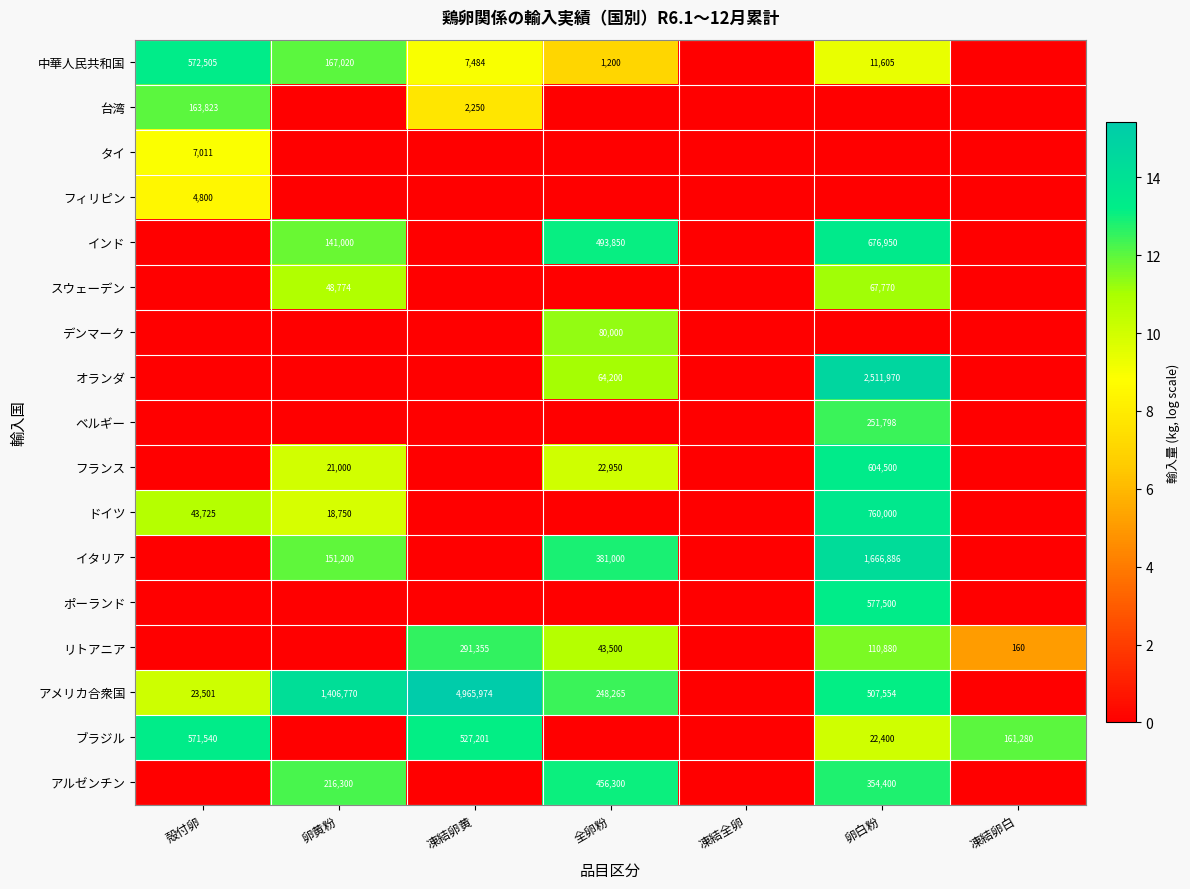

Which has a higher value, 卵白粉 or 卵黄粉?

卵黄粉